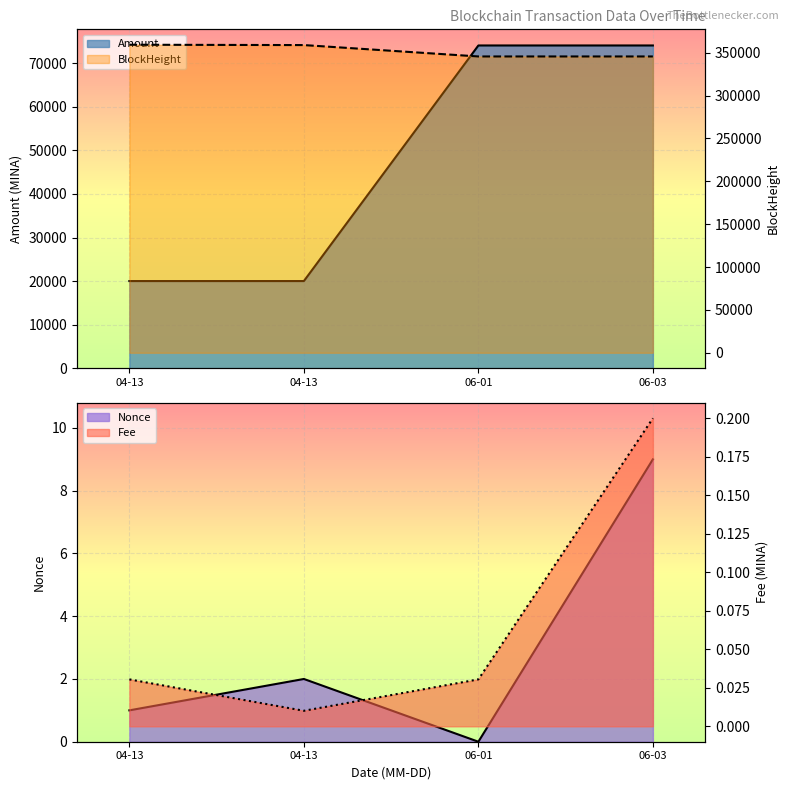

Which label corresponds to the largest value in the chart?

04-13